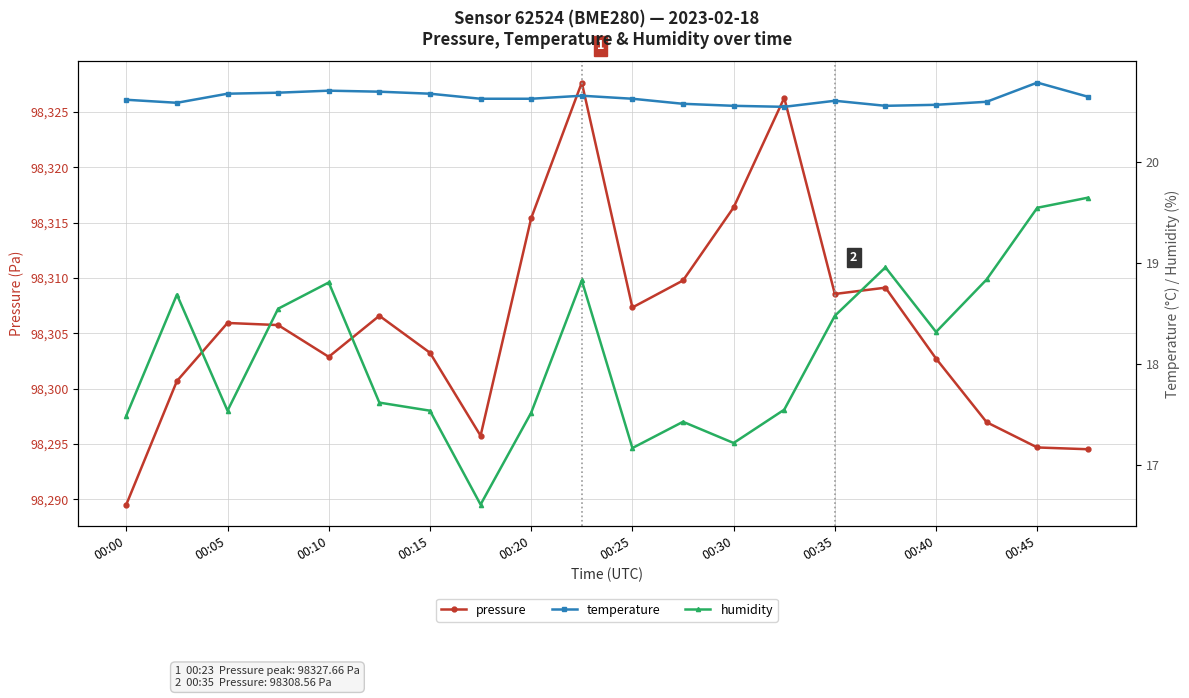

True or false: pressure has a value of 98305.9 at 00:05.

True